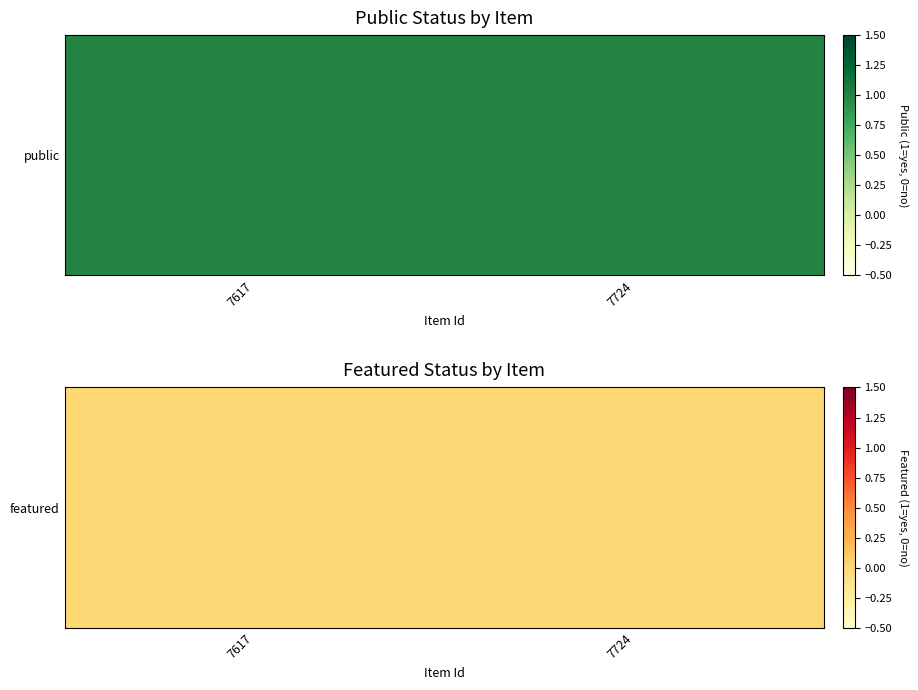

Reading left to right, what are all the values shown in this chart?

public: 1	1
featured: 0	0